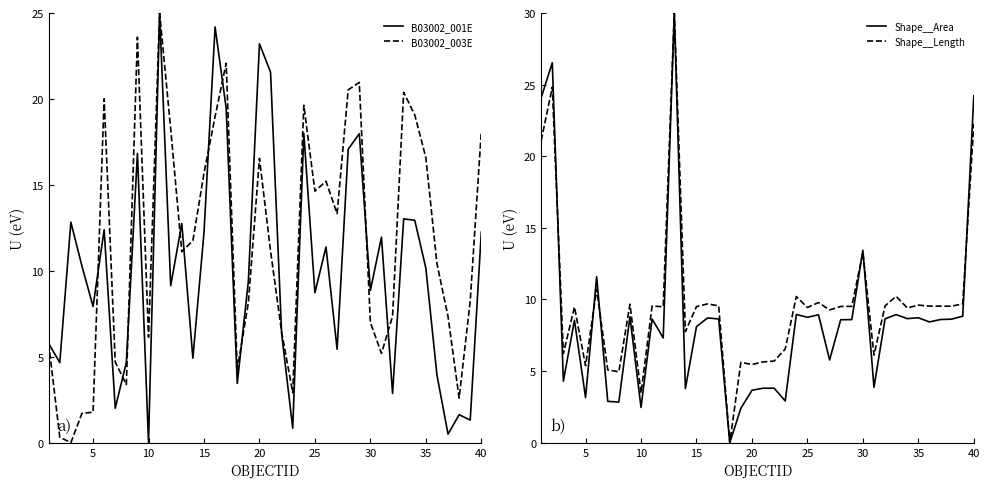

What is the highest value of the B03002_001E series?

25.0